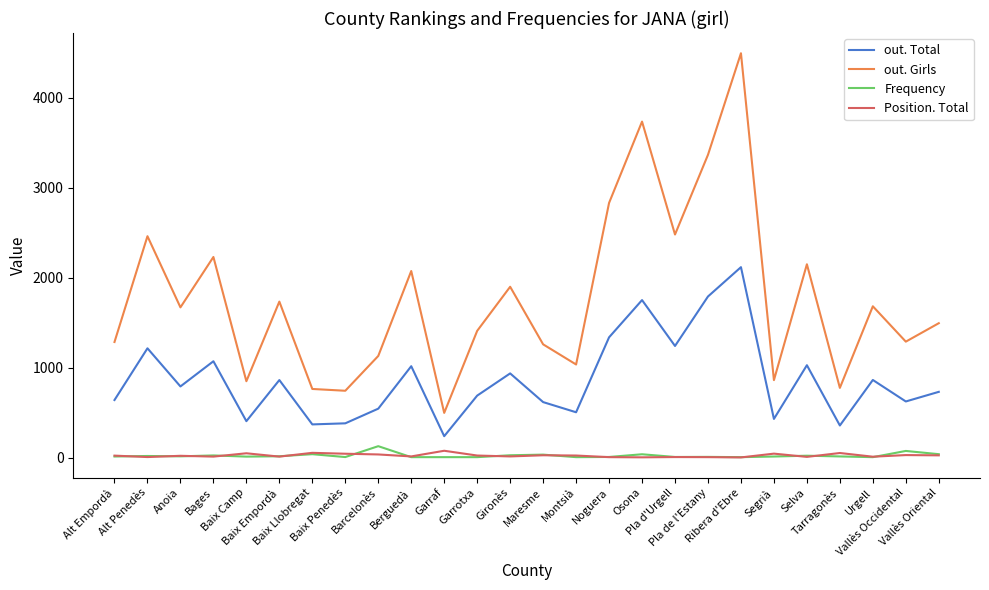

Which series has the widest spread of values?

out. Girls